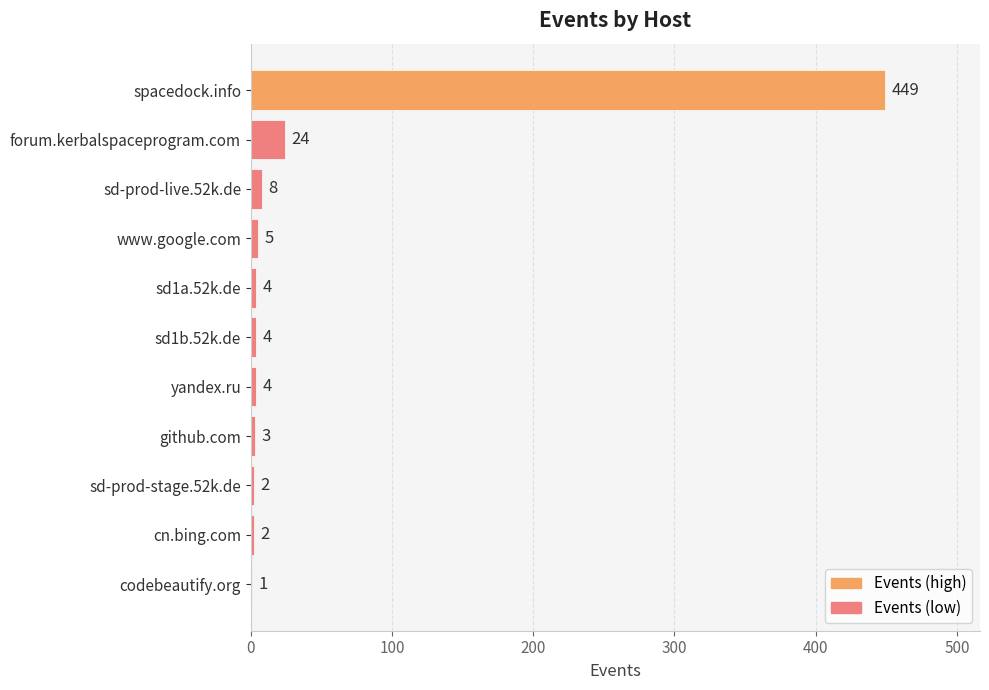

What is the sum of all values?

506